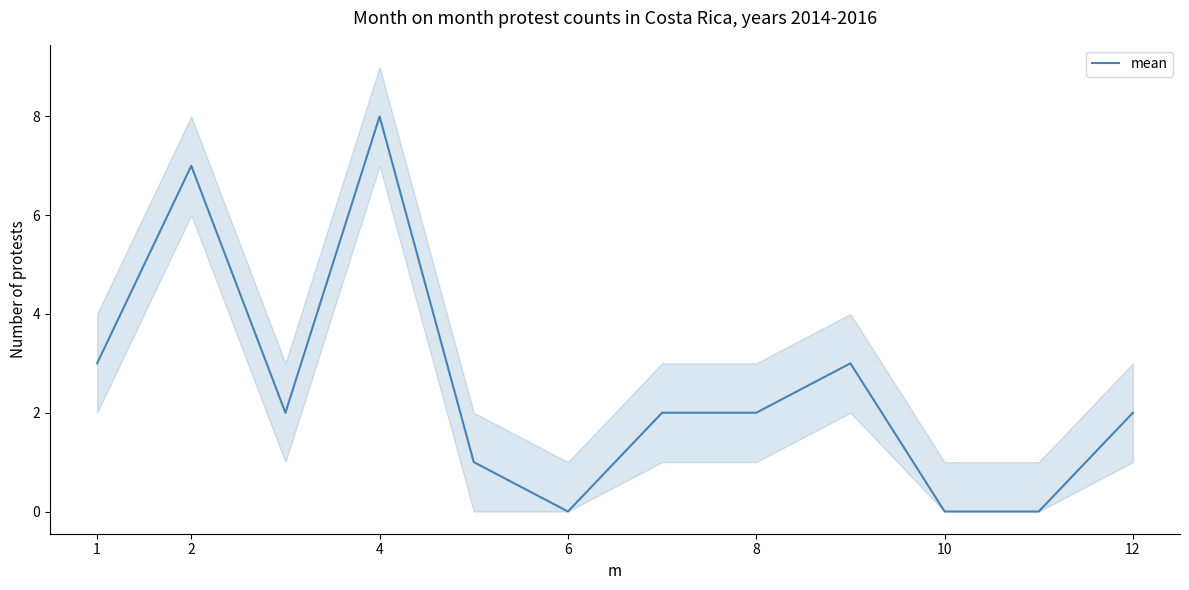

True or false: mean has a value of 0 at 12.

False